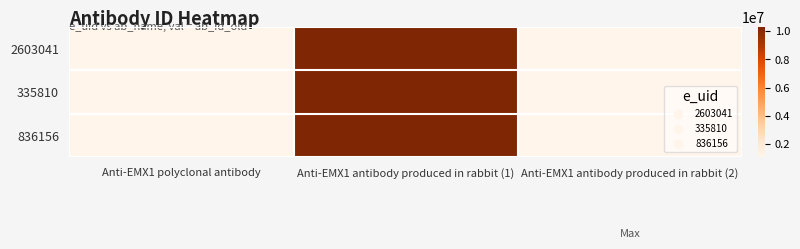

Reading right to left, transcribe all the data shown in this chart.

2603041: Anti-EMX1 antibody produced in rabbit (2)=1078739	Anti-EMX1 antibody produced in rabbit (1)=10300989	Anti-EMX1 polyclonal antibody=1078739
335810: Anti-EMX1 antibody produced in rabbit (2)=1078739	Anti-EMX1 antibody produced in rabbit (1)=10300989	Anti-EMX1 polyclonal antibody=1078739
836156: Anti-EMX1 antibody produced in rabbit (2)=1078739	Anti-EMX1 antibody produced in rabbit (1)=10300989	Anti-EMX1 polyclonal antibody=1078739